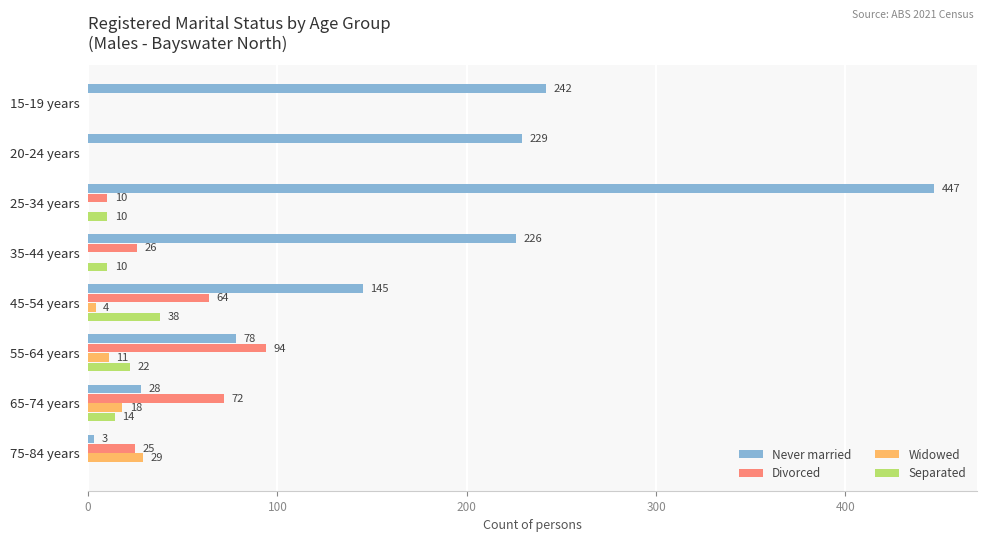

The value of Widowed at 35-44 years is 0. True or false?

True